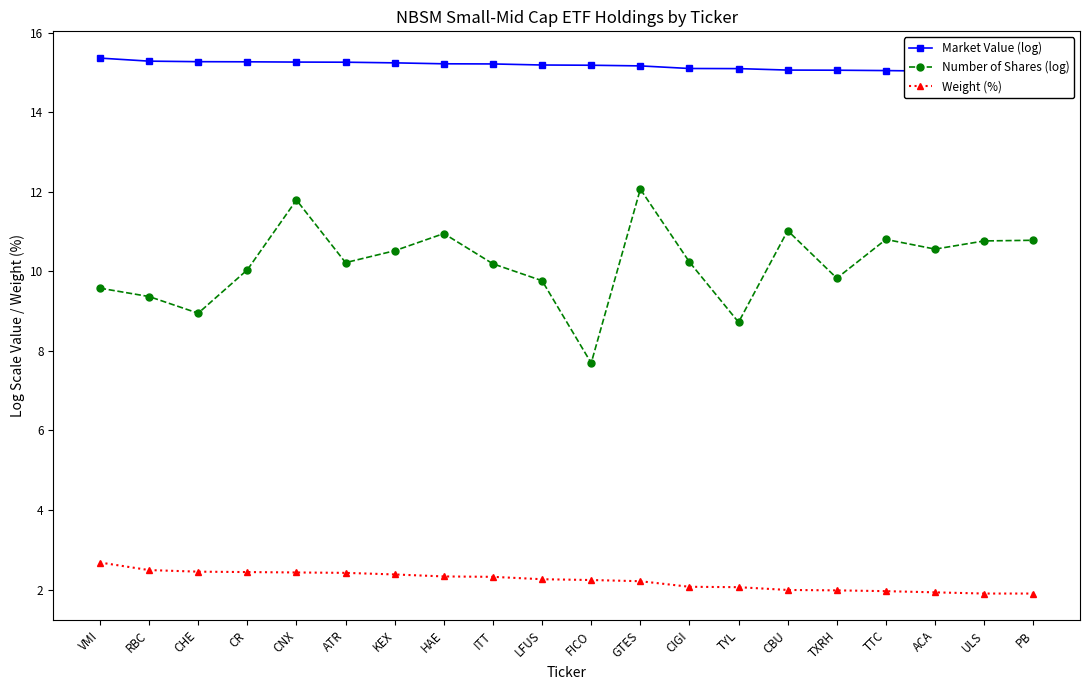

Which label corresponds to the smallest value in the chart?

ULS